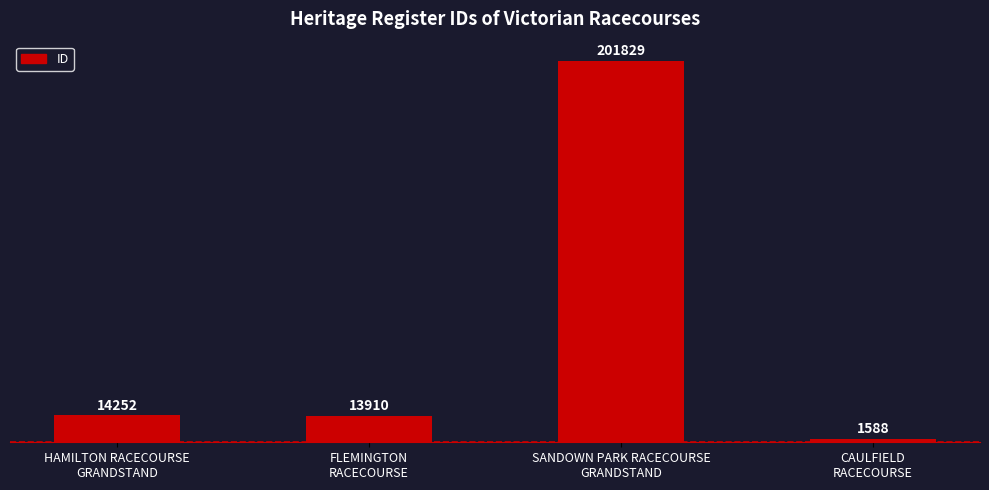

At which label is the value closest to 101708?

HAMILTON RACECOURSE
GRANDSTAND